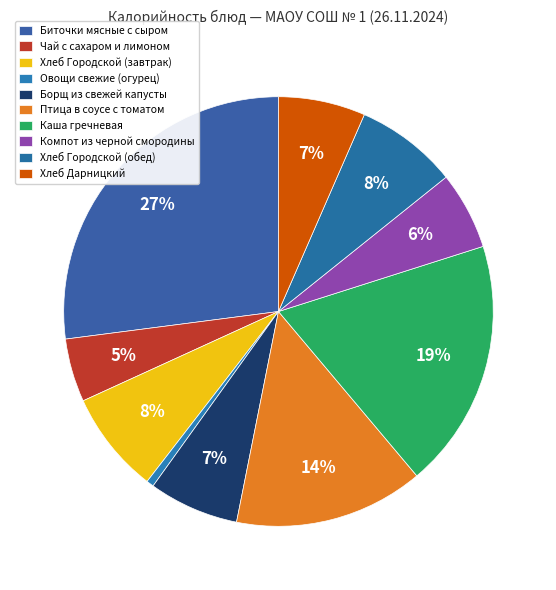

Is Чай с сахаром и лимоном the majority of the pie?

No